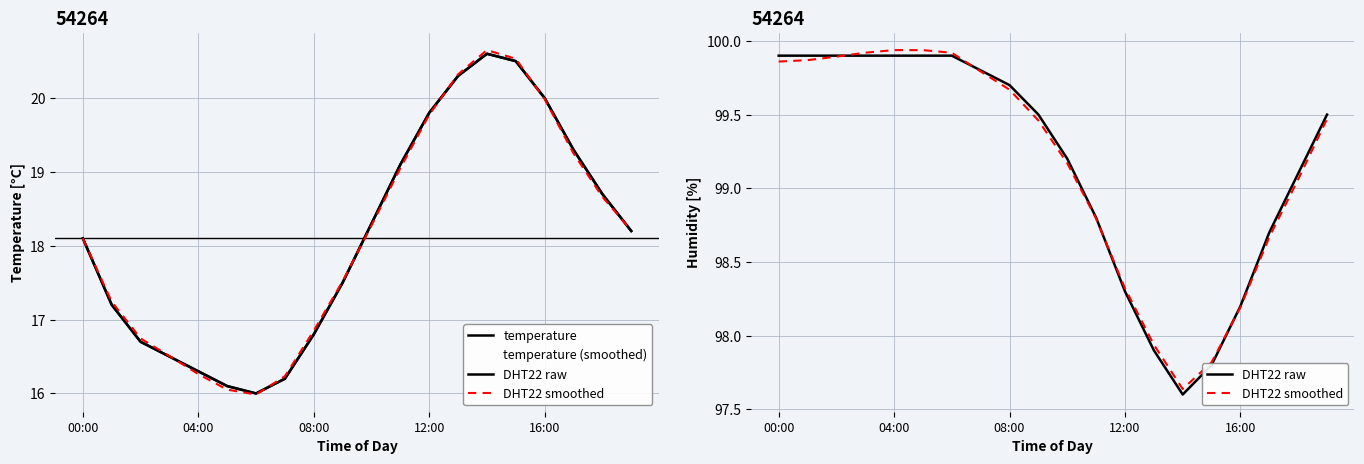

Count the number of data series in this chart.

4